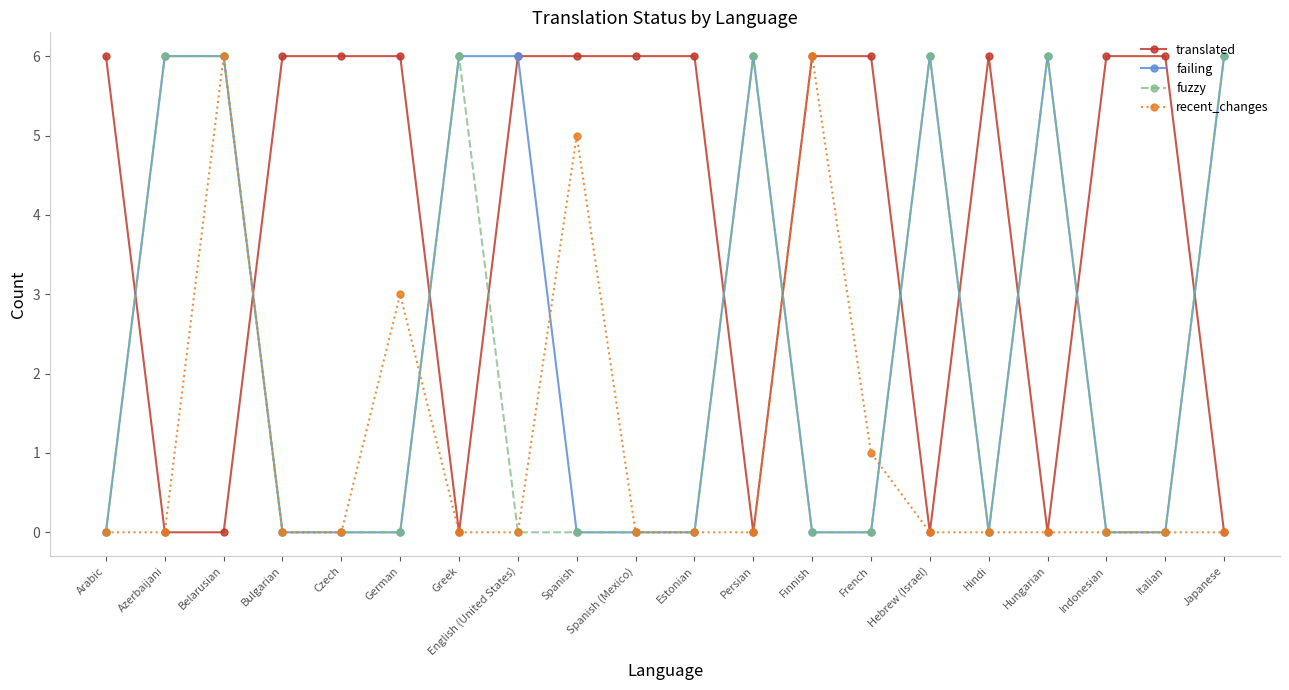

What is the highest value of the recent_changes series?

6